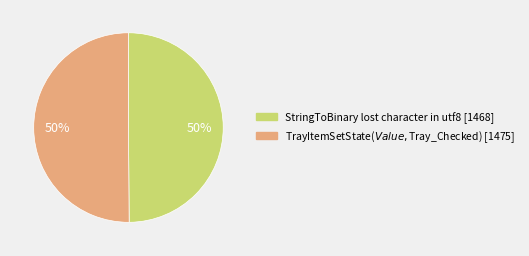

To the nearest percent, what is the combined percentage of TrayItemSetState($Value, $Tray_Checked) and StringToBinary lost character in utf8?

100%